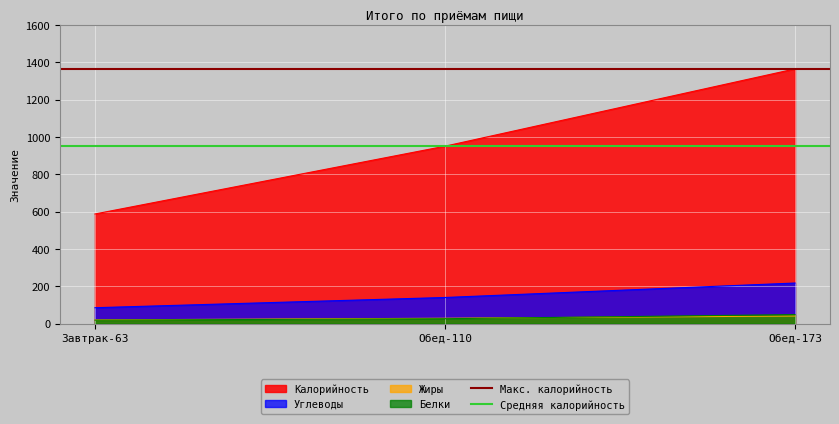

What value does the Макс. калорийность series have at Обед-110?

1364